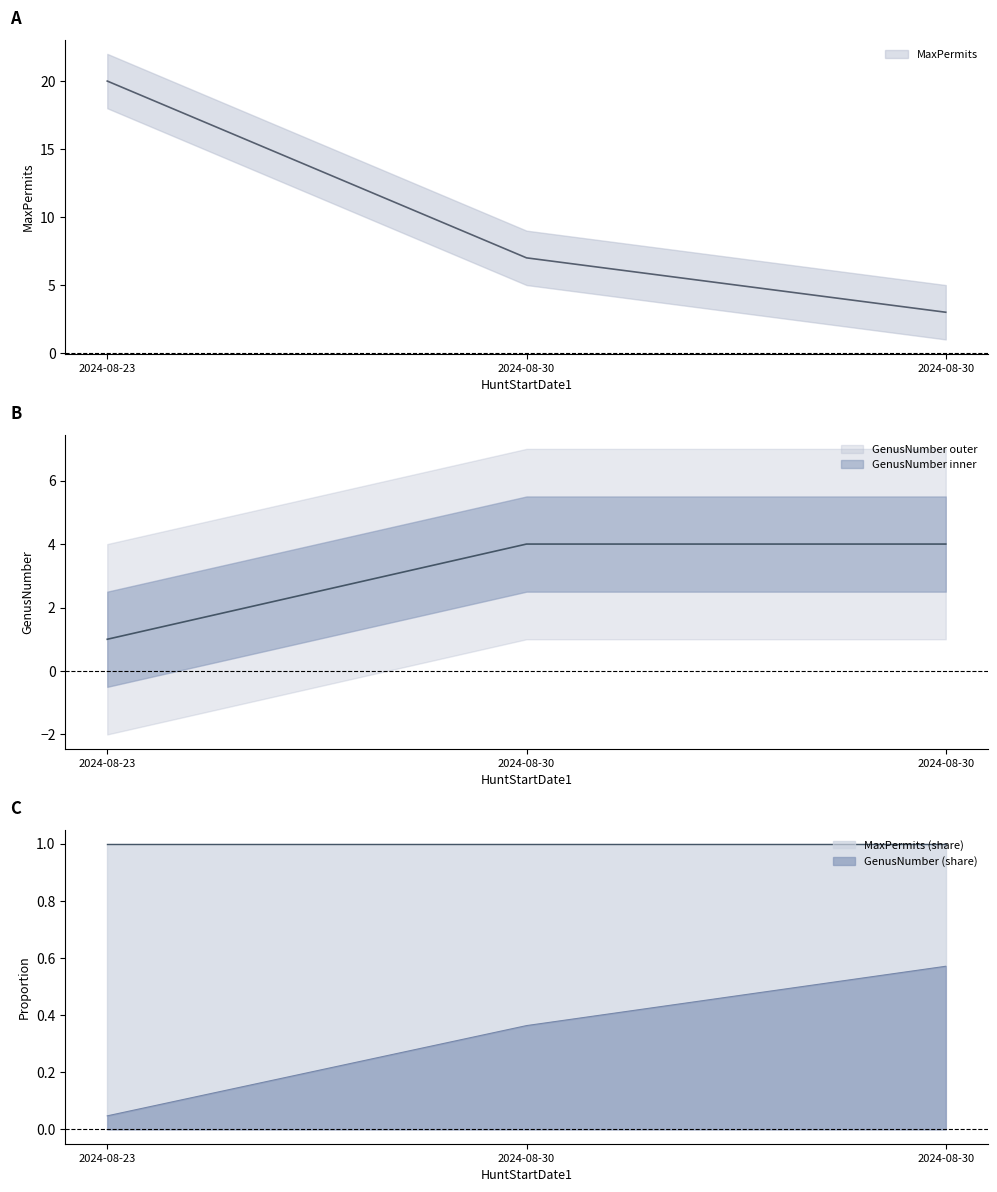

Which series has the largest range (max minus min)?

MaxPermits